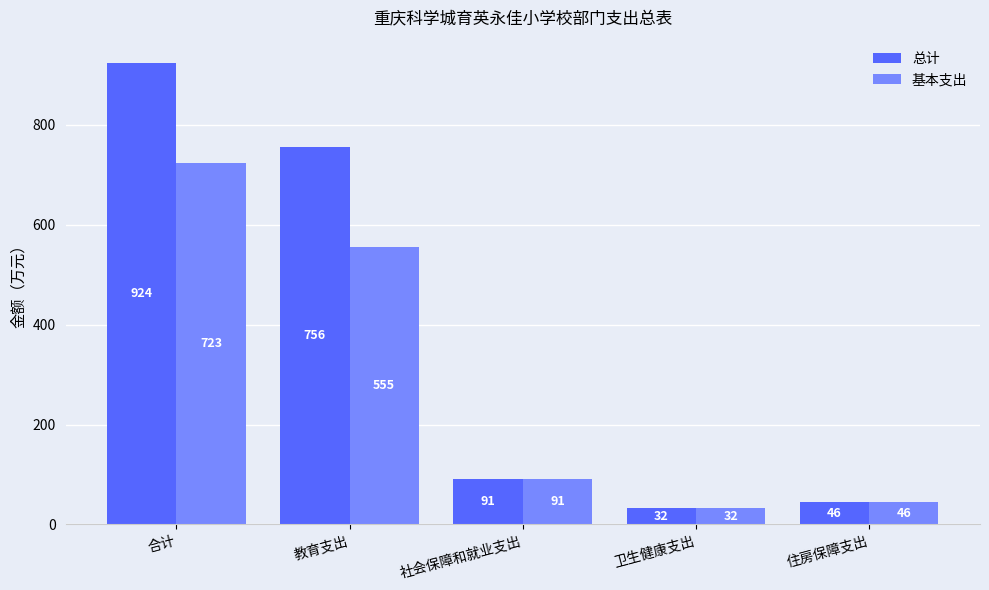

What is the total value across all series at 合计?

1647.7